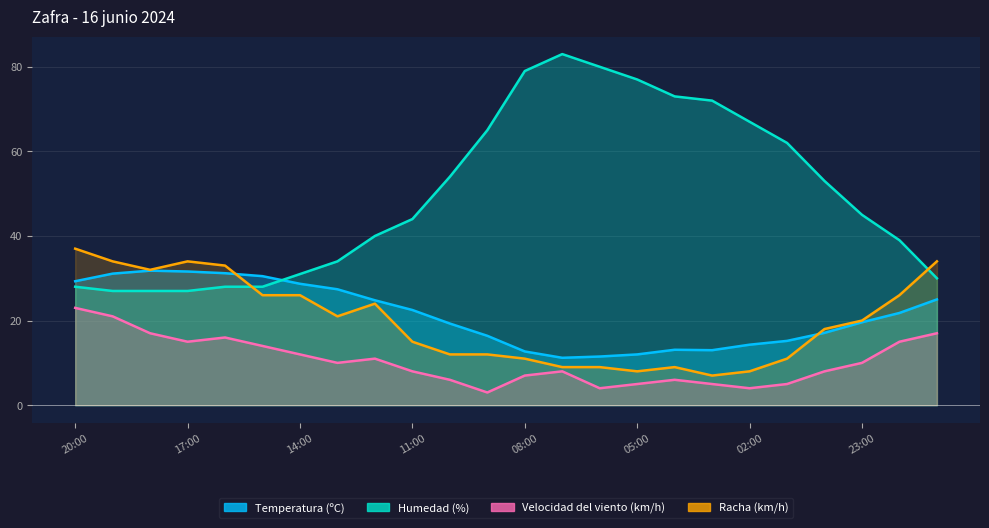

How many categories are shown in the chart?

24